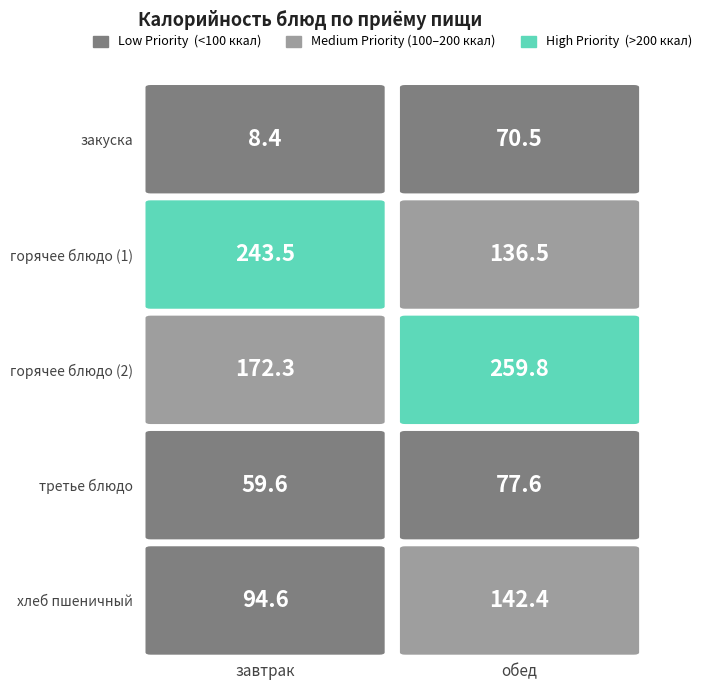

At which label does обед first exceed 136?

горячее блюдо (1)